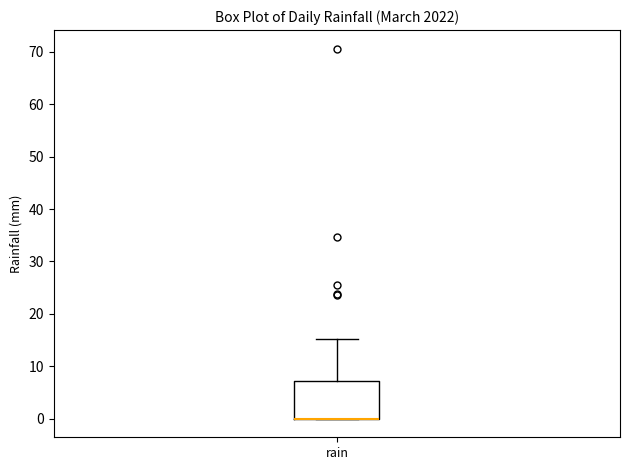

Transcribe this box plot: give where the median line is, the range the box spans, and where the two whiskers end, as read against the y-axis. The values are not printed on the chart, so give them approximately, as read against the axis.

median 0 (drawn on the box's lower edge), box 0 to 7, whiskers 0 to 15